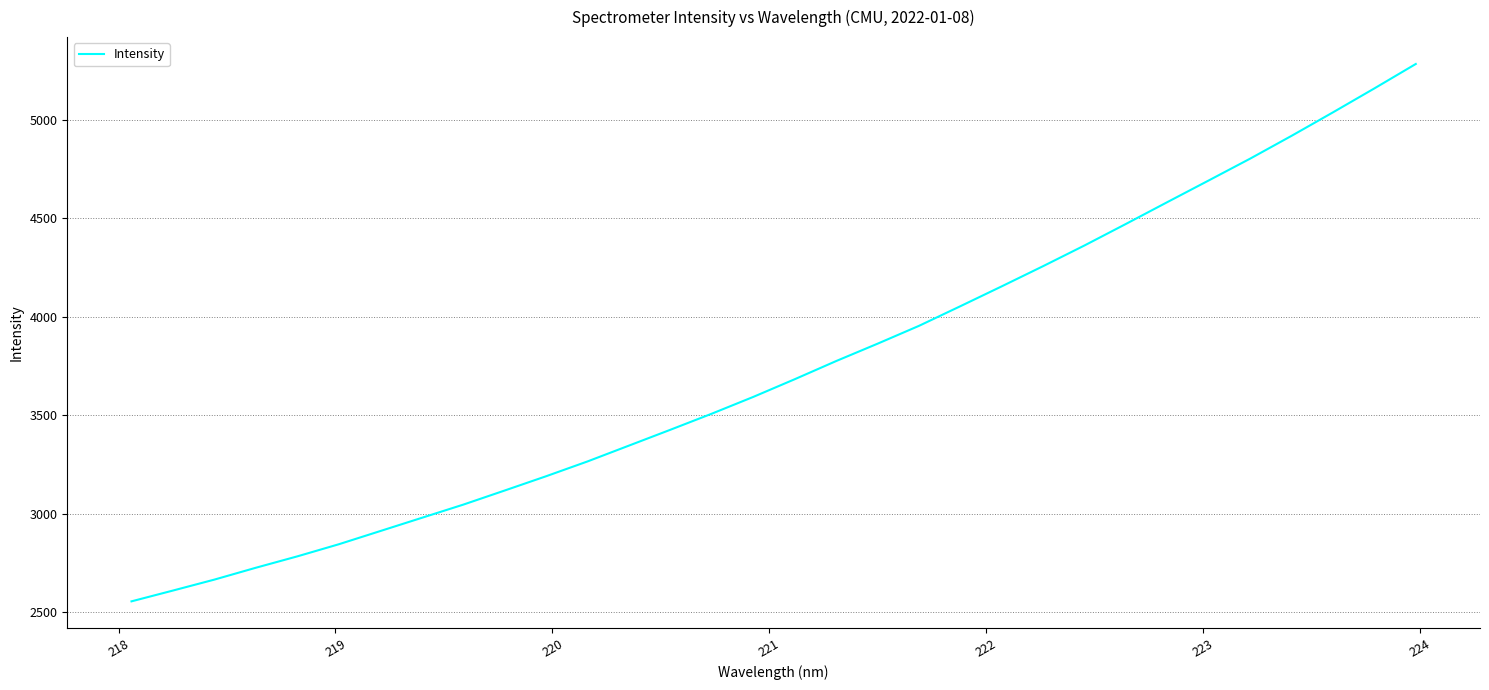

What is the greatest value displayed?

5283.9